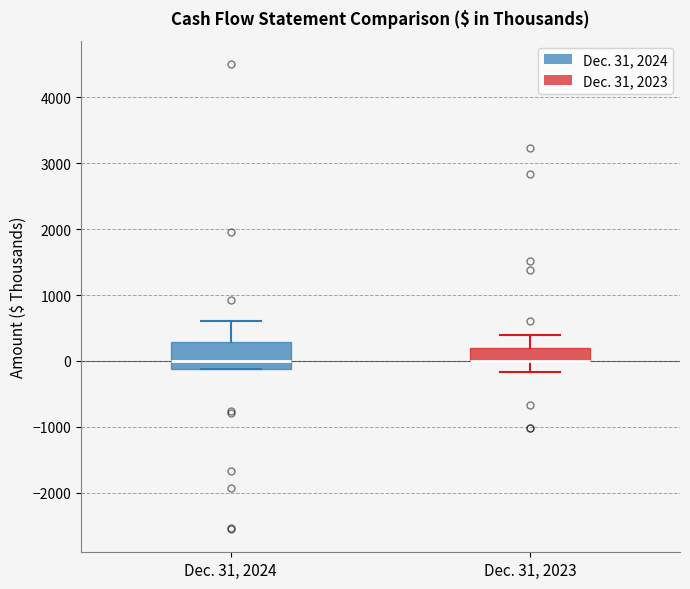

Where does the median line of the box for Dec. 31, 2024 sit on the y-axis? The values are not printed on the chart, so give them approximately, as read against the axis.

0